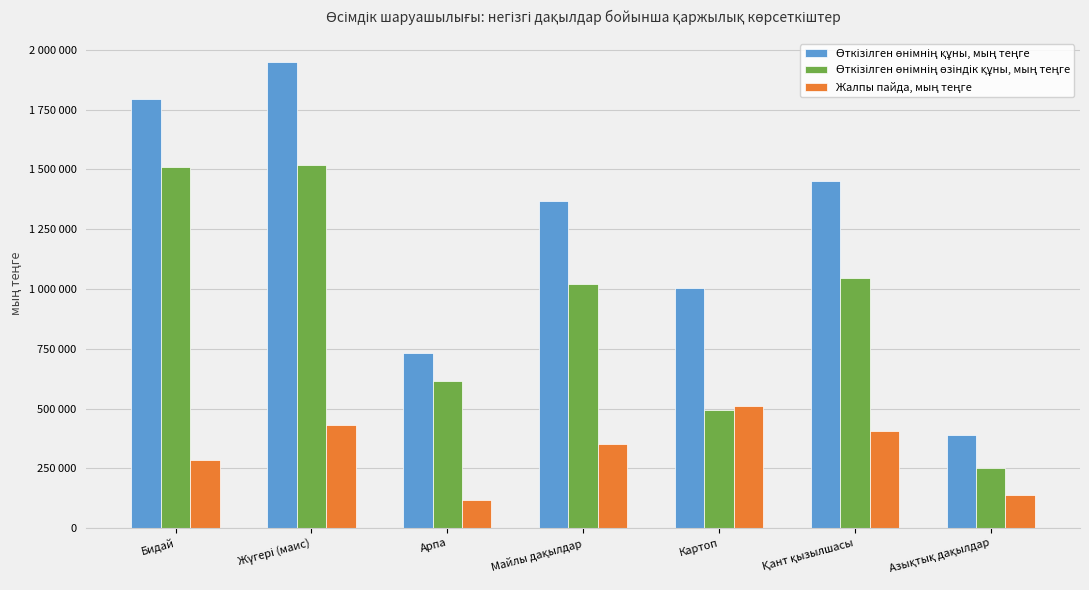

What is the label of the 5th bar from the right?

Арпа